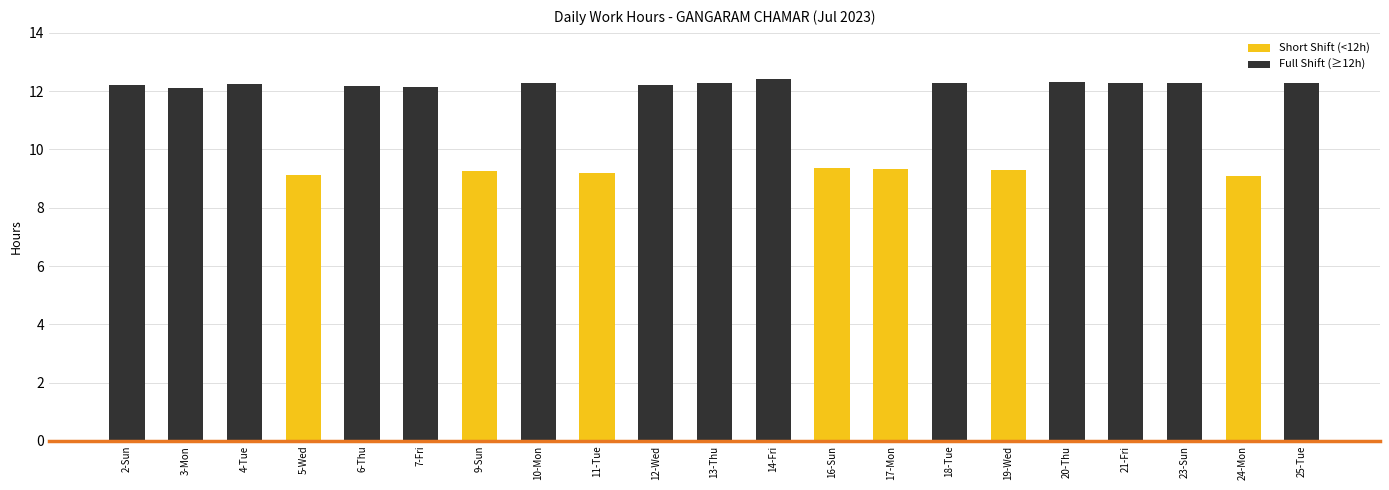

What is the value of the 14th bar from the left?

9.3